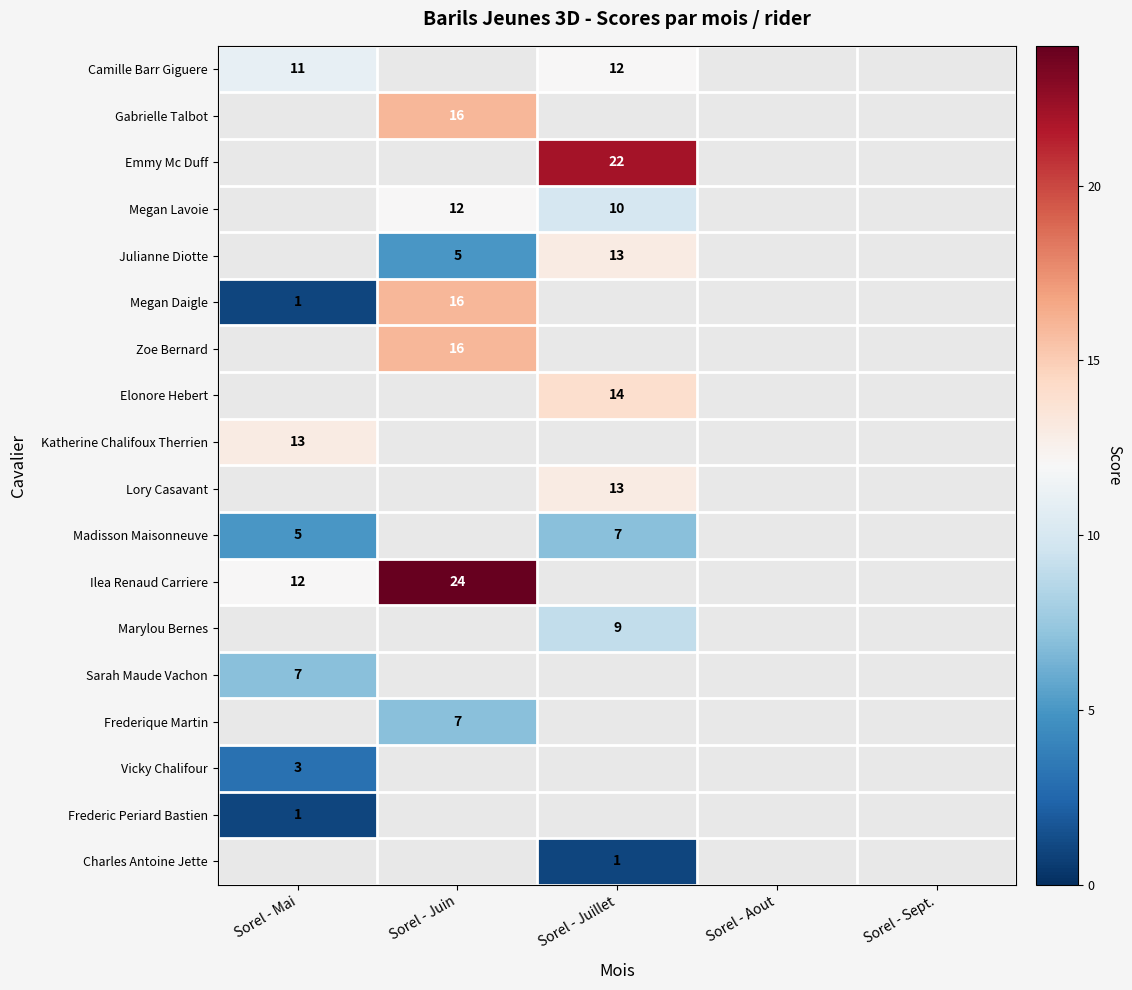

Is it true that Sarah Maude Vachon equals 7 at Sorel - Mai?

True